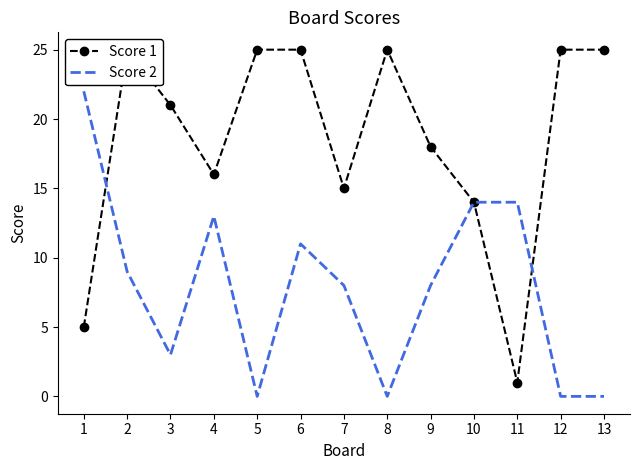

How many categories are shown in the chart?

13